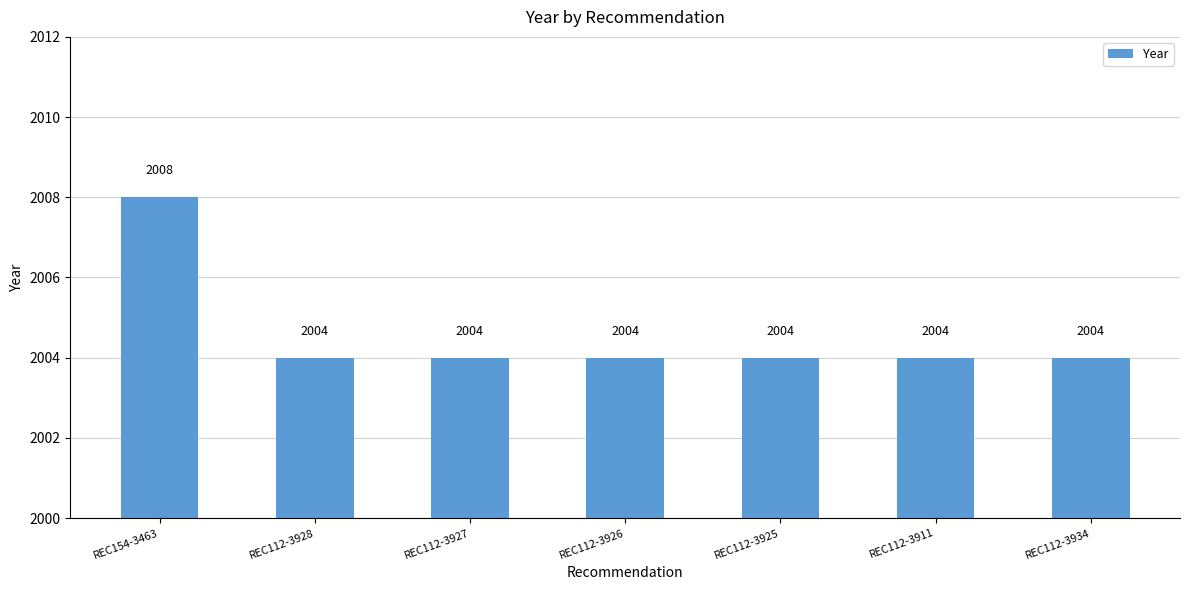

What value does the data have at REC154-3463?

2008